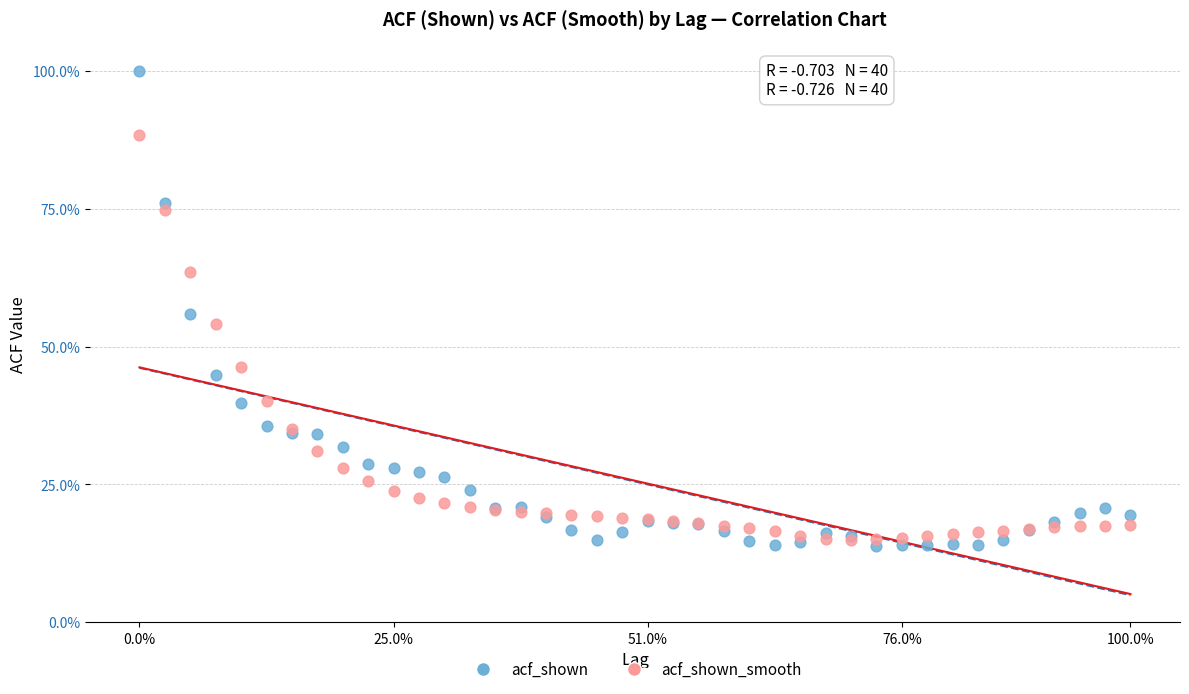

What are all the series names shown in the legend?

acf_shown, acf_shown_smooth